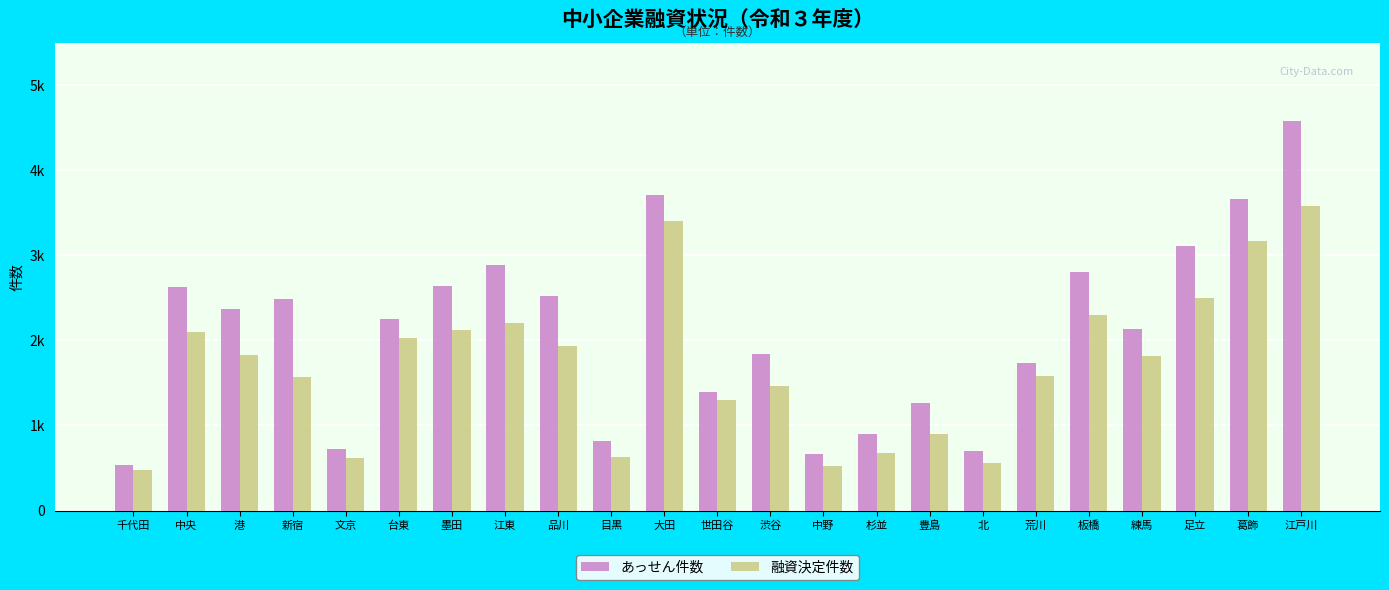

Does the chart contain any negative values?

No